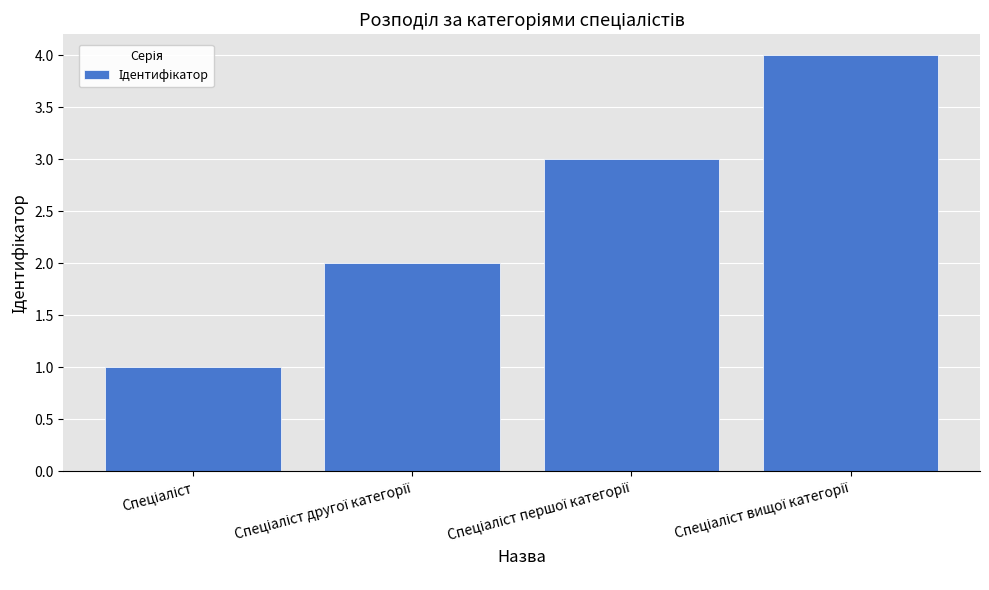

What is the maximum value shown in the chart?

4